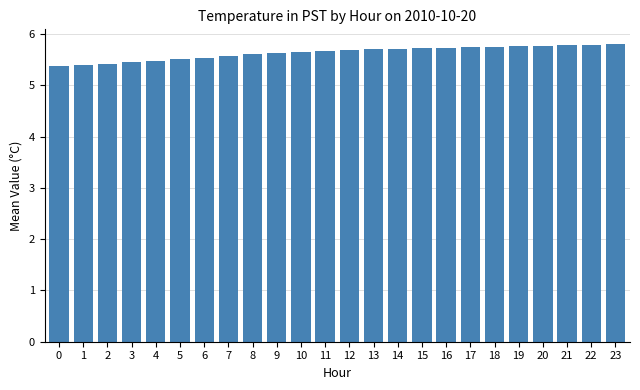

True or false: the data shows 5.5 at 4.

True